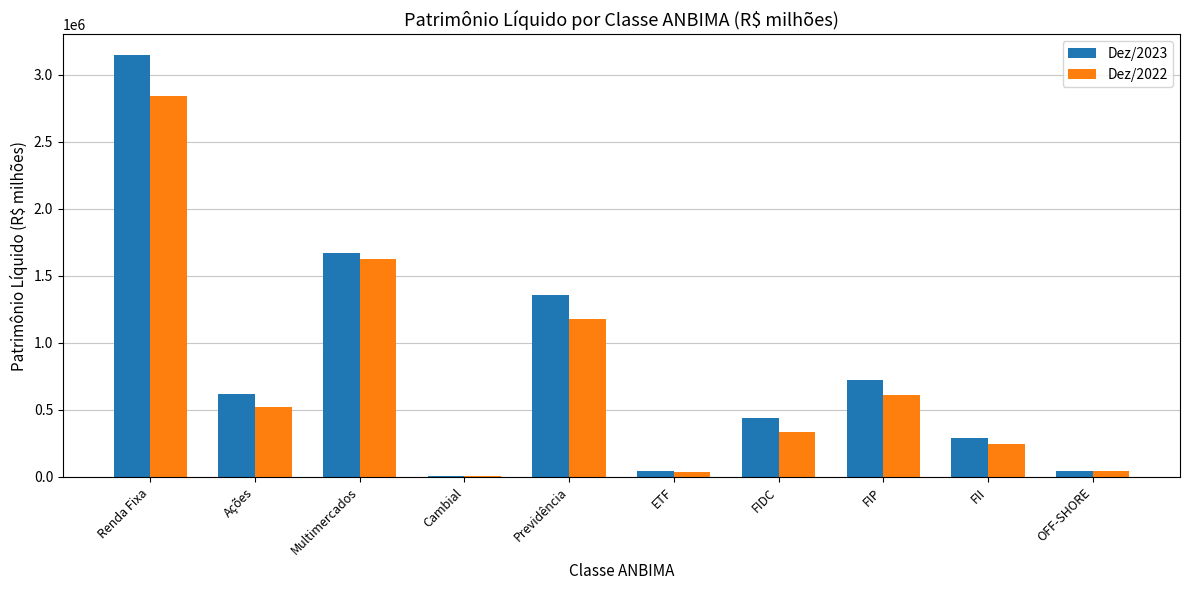

At which category is the sum across all series the highest?

Renda Fixa